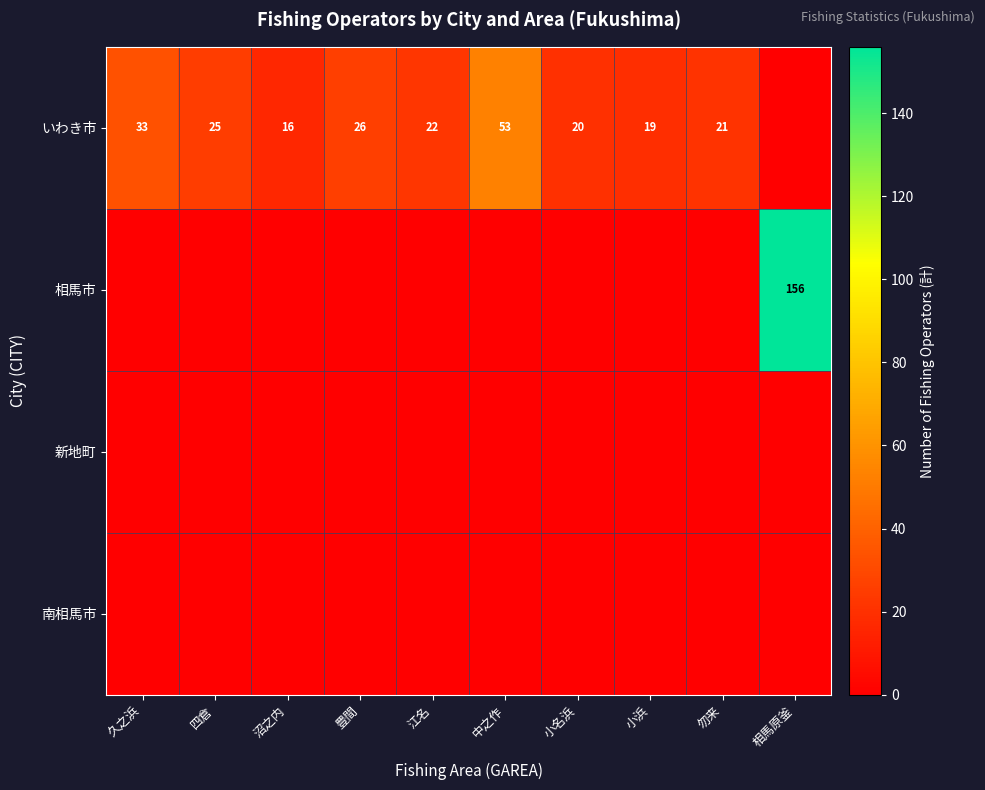

Is it true that 相馬市 equals 48 at 四倉?

False